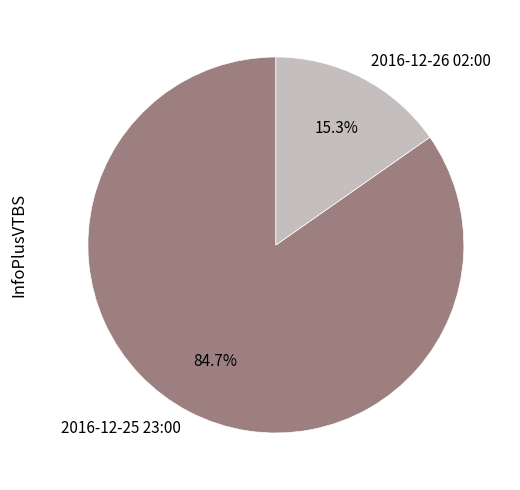

Is it true that 2016-12-25 23:00 is 85% of the pie?

True